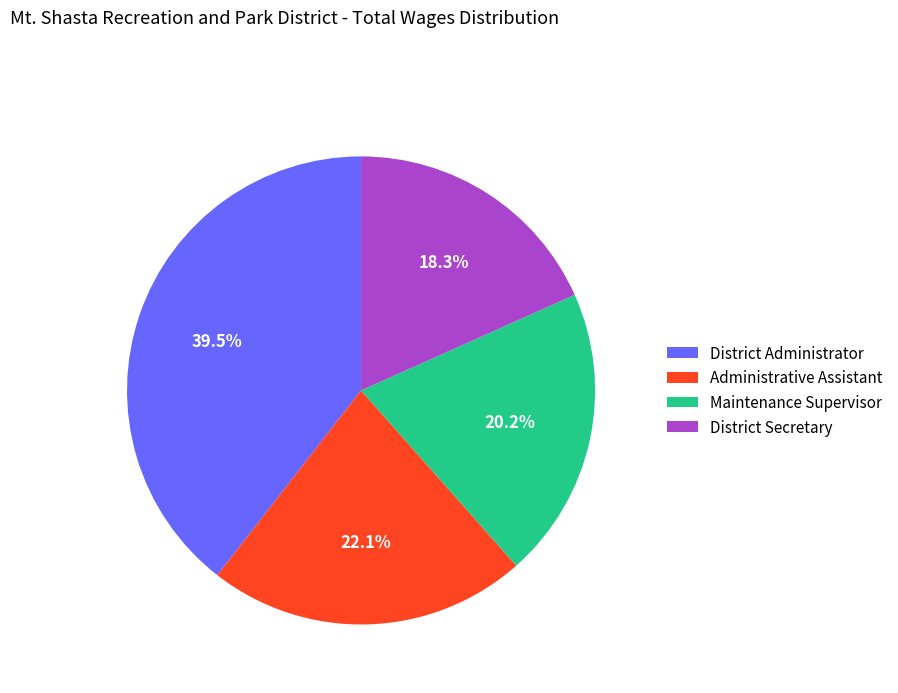

To the nearest percent, what portion does District Secretary represent?

18%